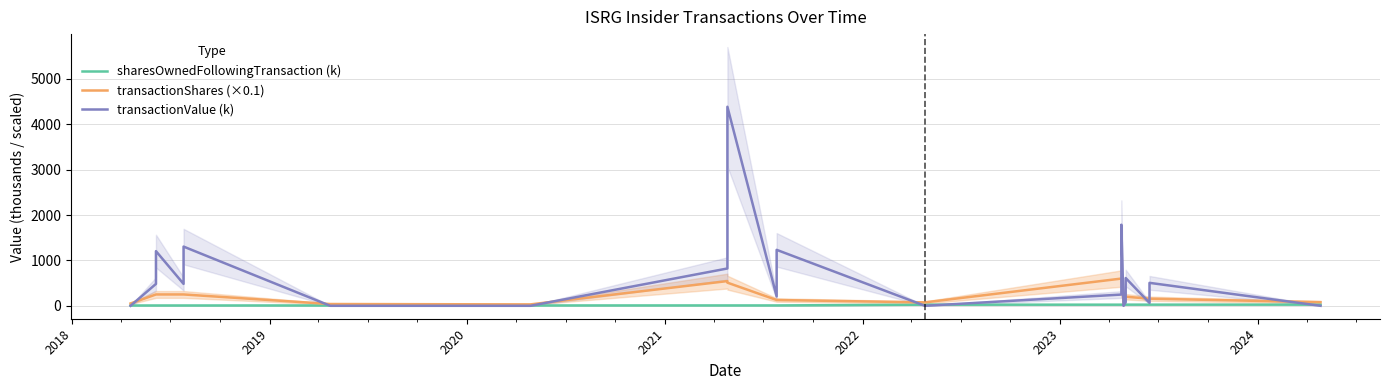

How many lines are shown in the chart?

3